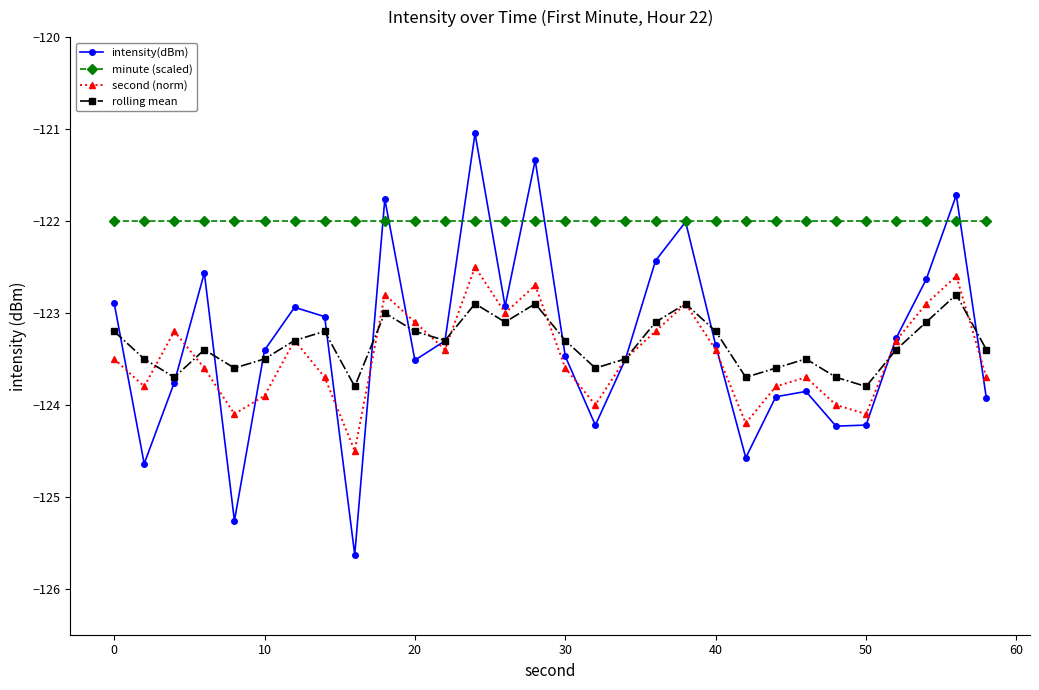

List the series in order of their peak value, lowest first.

rolling mean, second (norm), minute (scaled), intensity(dBm)